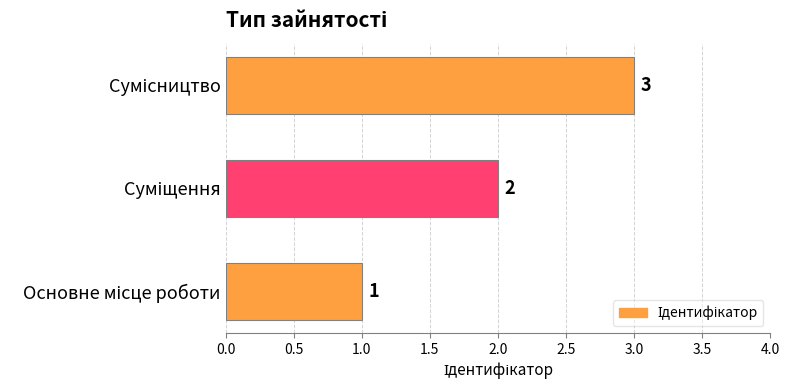

What is the sum of all values?

6